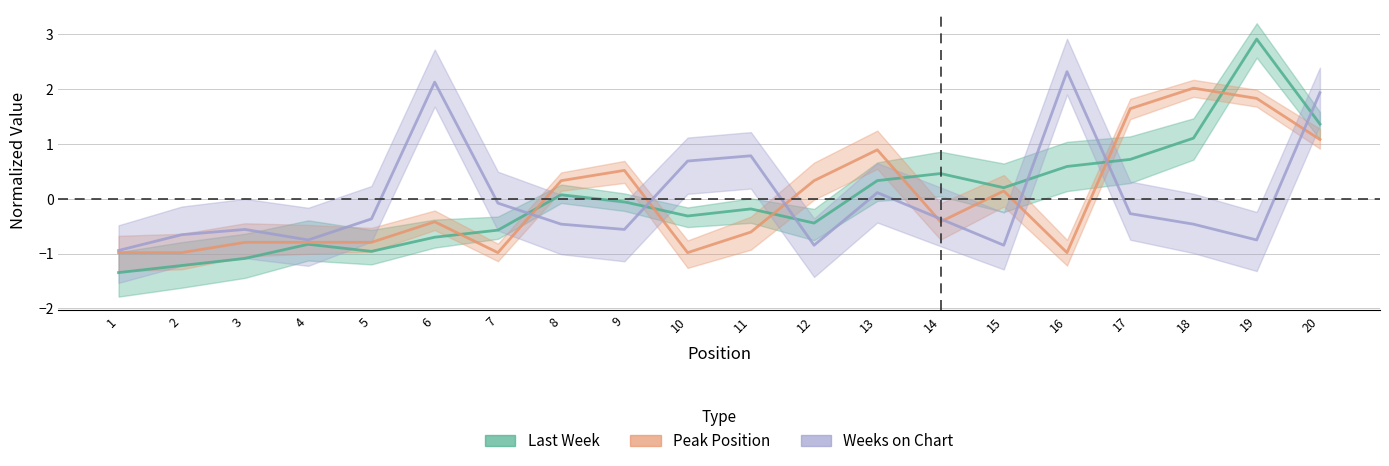

How many values in the Last Week series exceed 0?

9